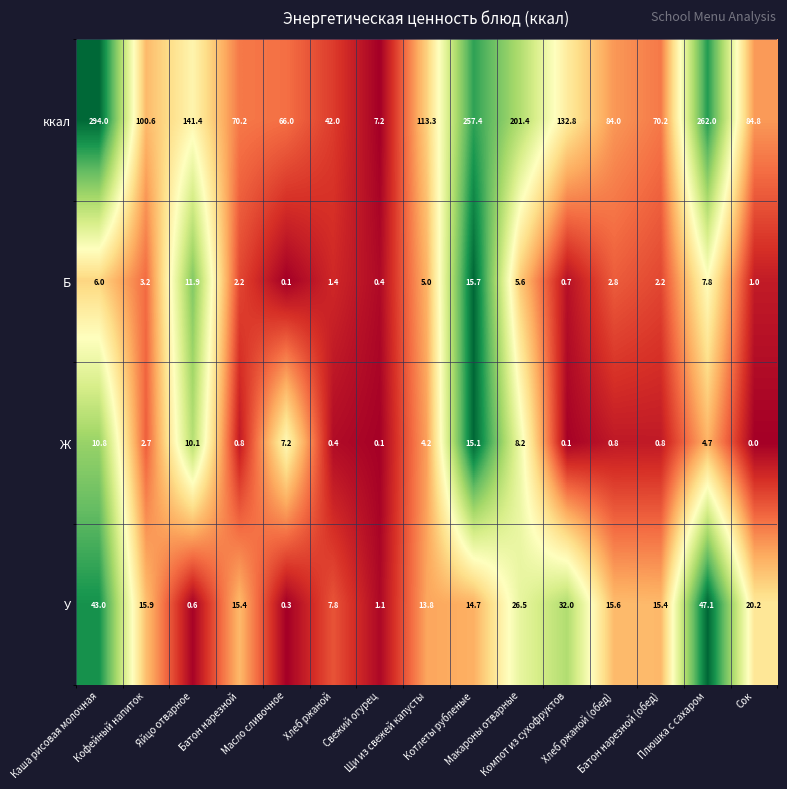

What is the sum of all У values?

269.4